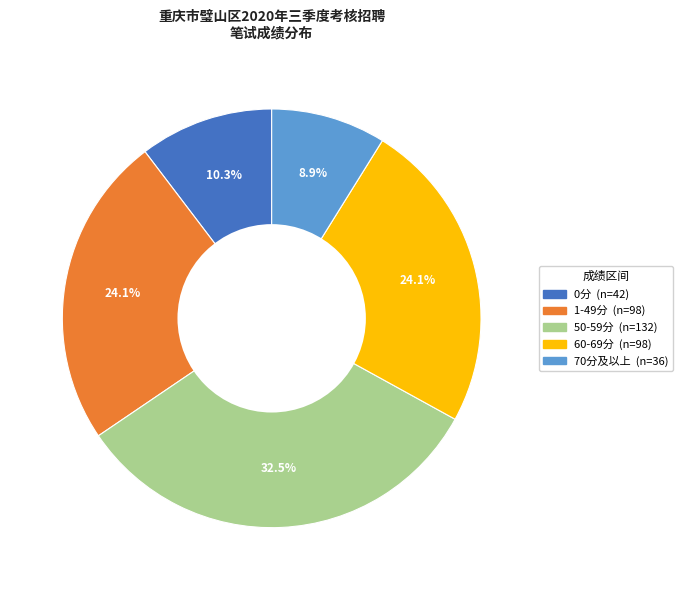

Is there any slice that represents more than half of the pie?

No